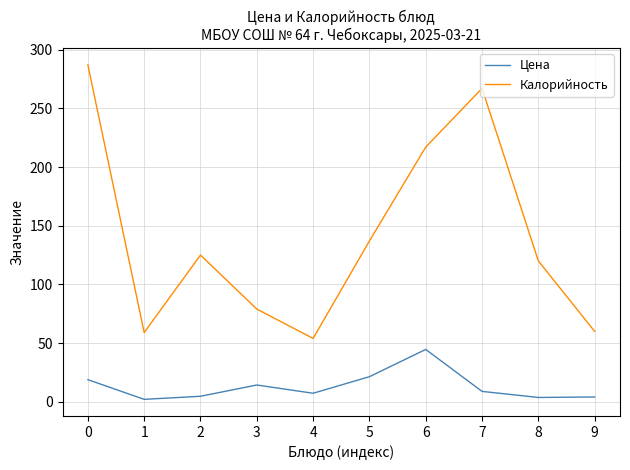

Which series has the largest total across all categories?

Калорийность